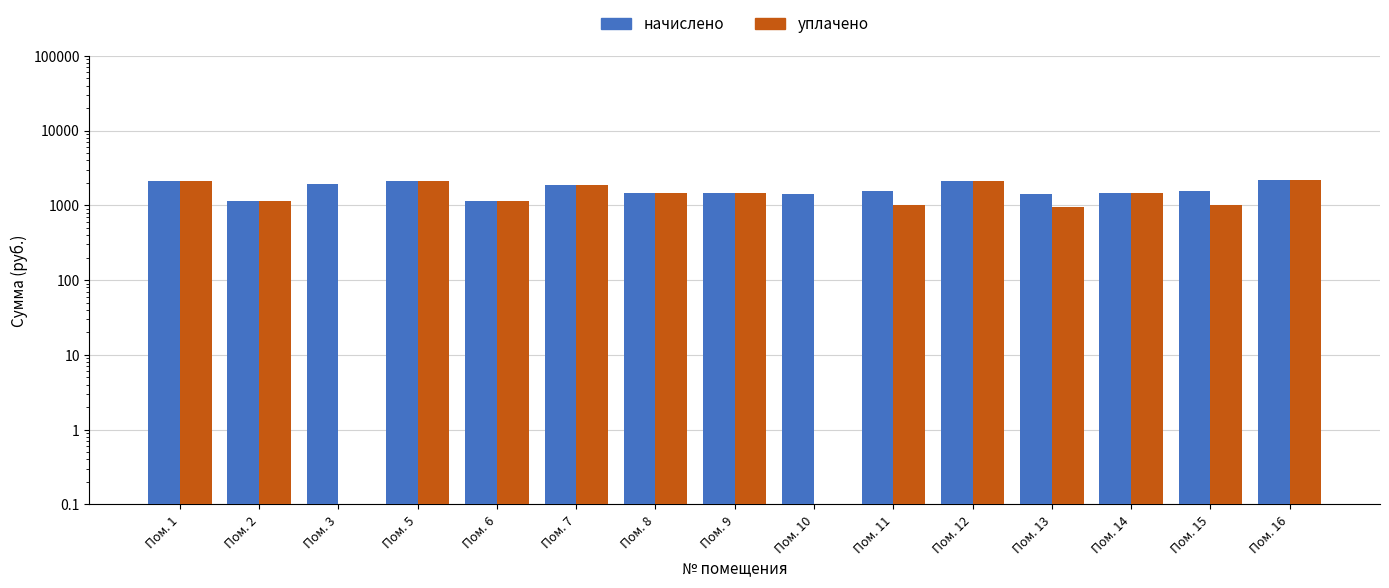

The value of начислено at Пом. 6 is 1132.8. True or false?

True